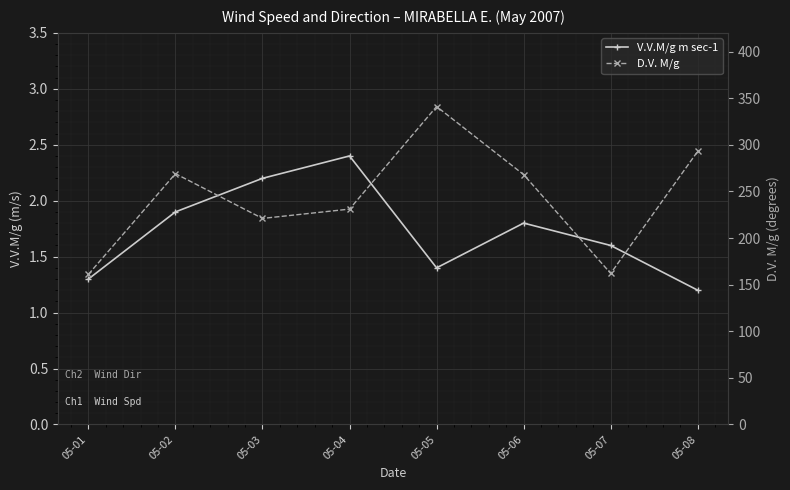

True or false: D.V. M/g and V.V.M/g m sec-1 cross at least once.

False